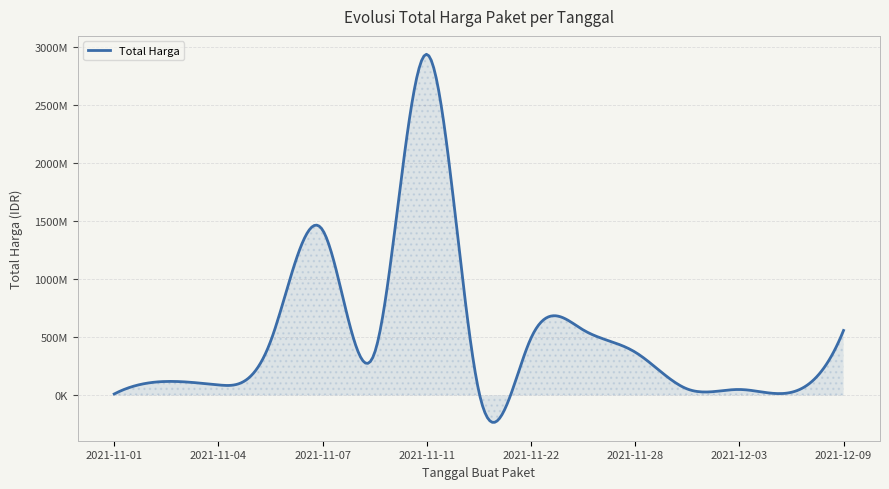

What is the difference between the values at 2021-11-05 and 2021-12-09?

95968900